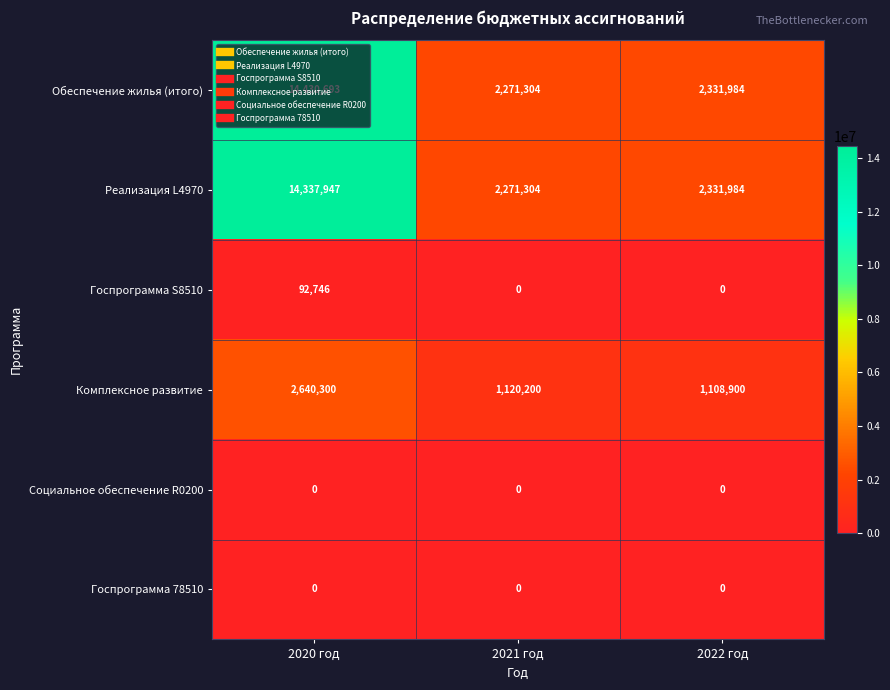

What is the maximum value shown in the chart?

14430693